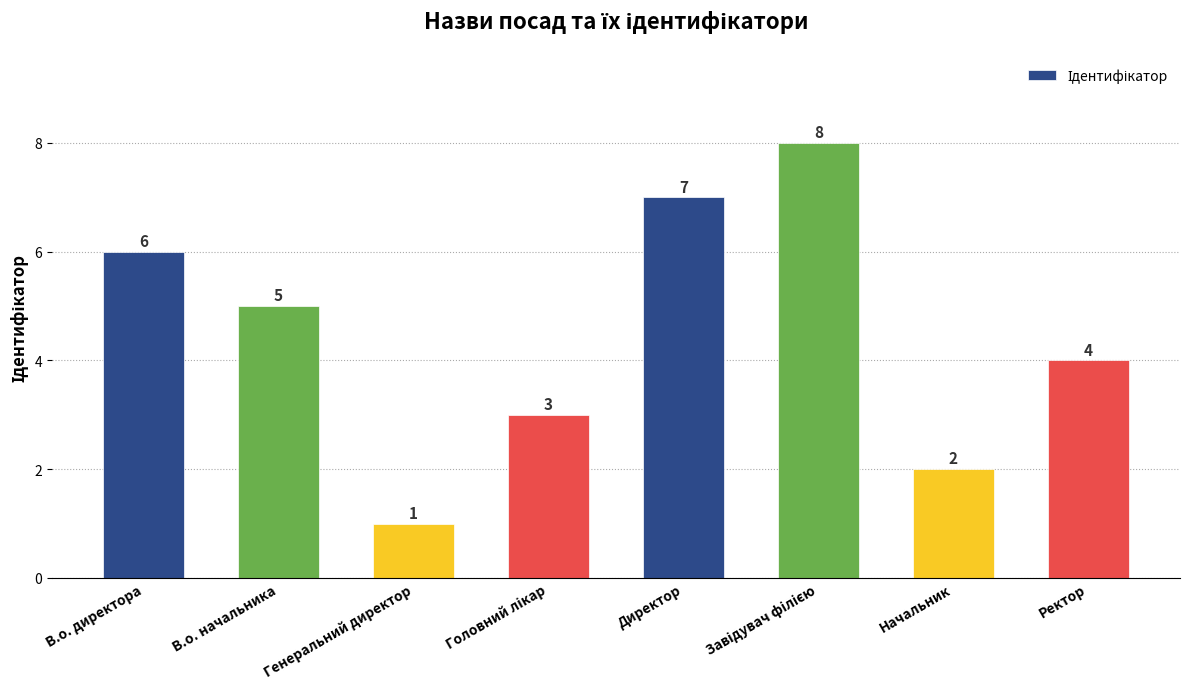

Reading left to right, transcribe all the data shown in this chart.

6	5	1	3	7	8	2	4